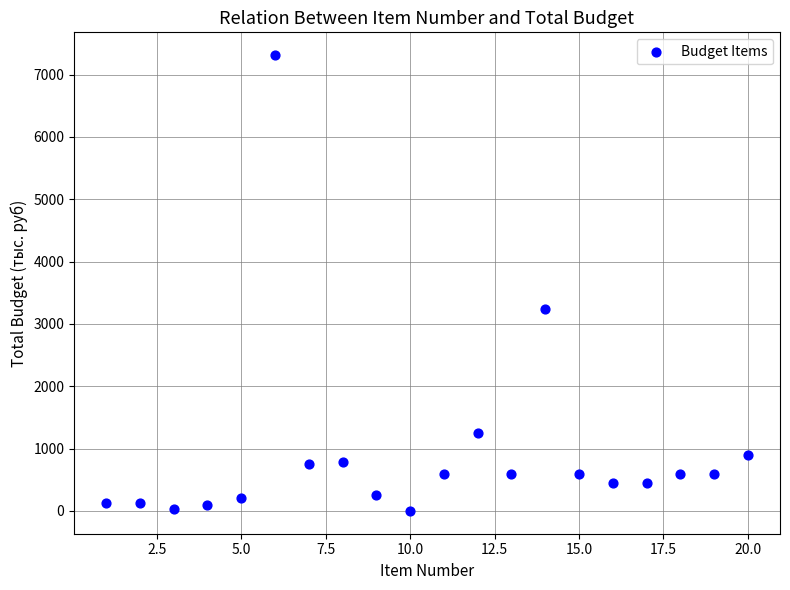

What is the range of Y values (max minus min)?

7313.2